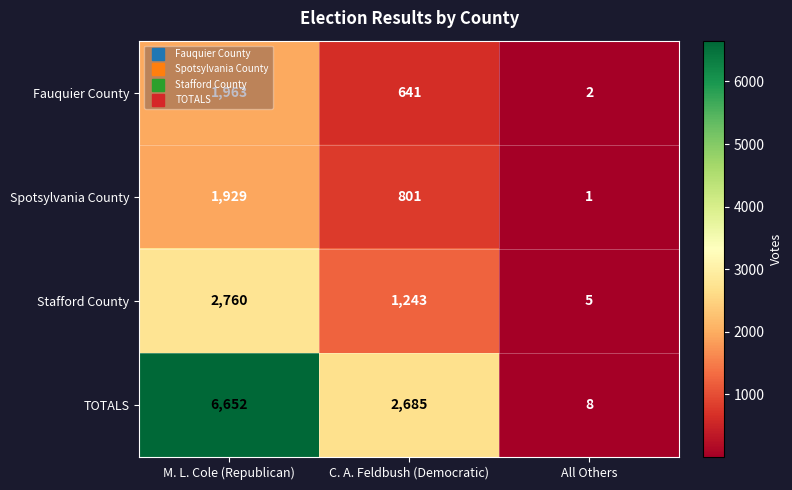

The Spotsylvania County series shows 801 at C. A. Feldbush (Democratic). True or false?

True